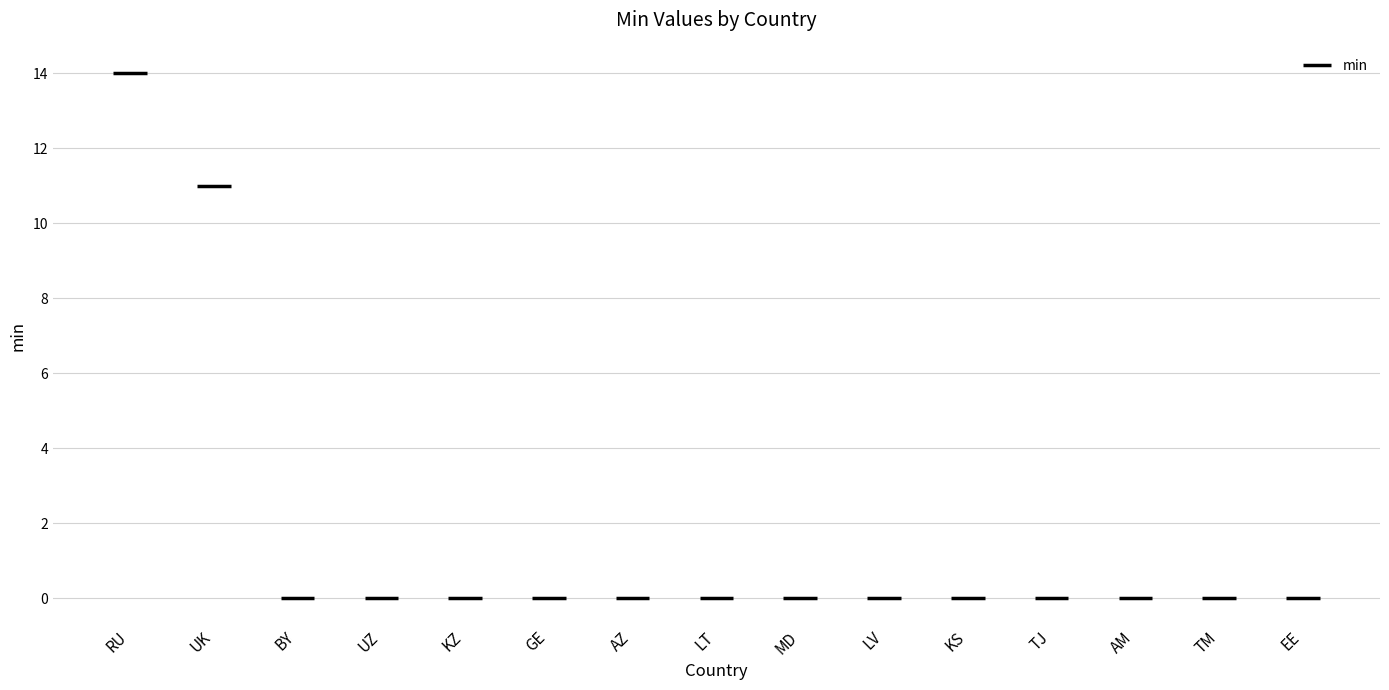

At which label is the value closest to 7?

UK